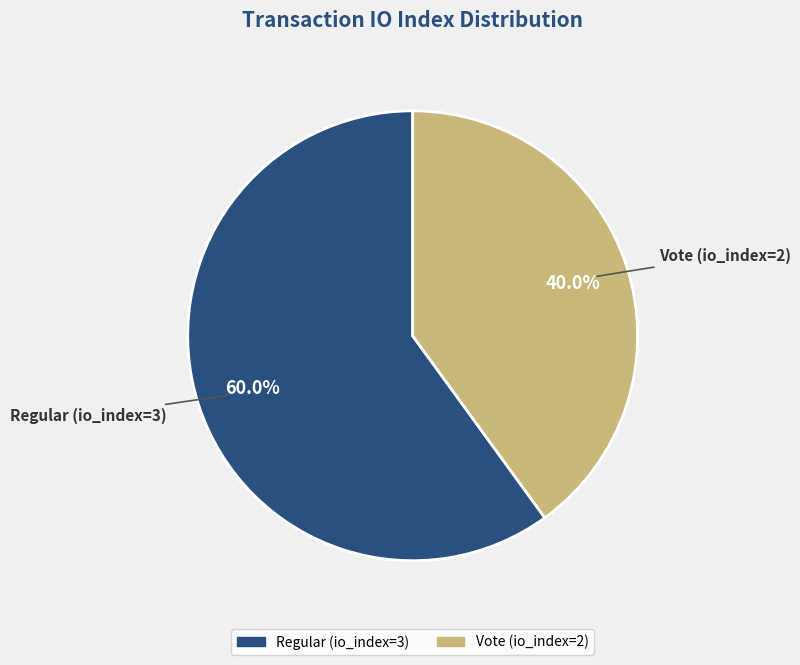

Which category has the biggest portion of the pie?

Regular (io_index=3)